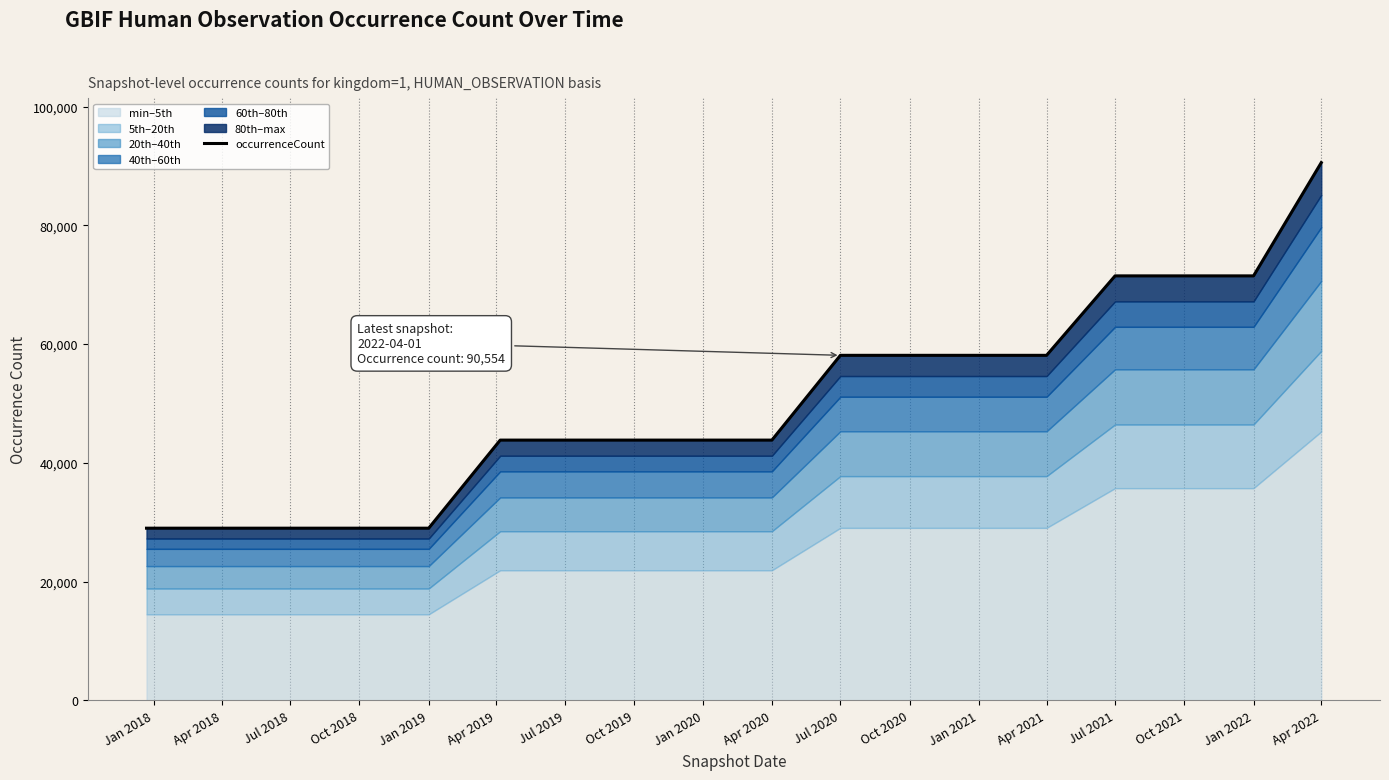

The value at Apr 2018 is 52136. True or false?

False